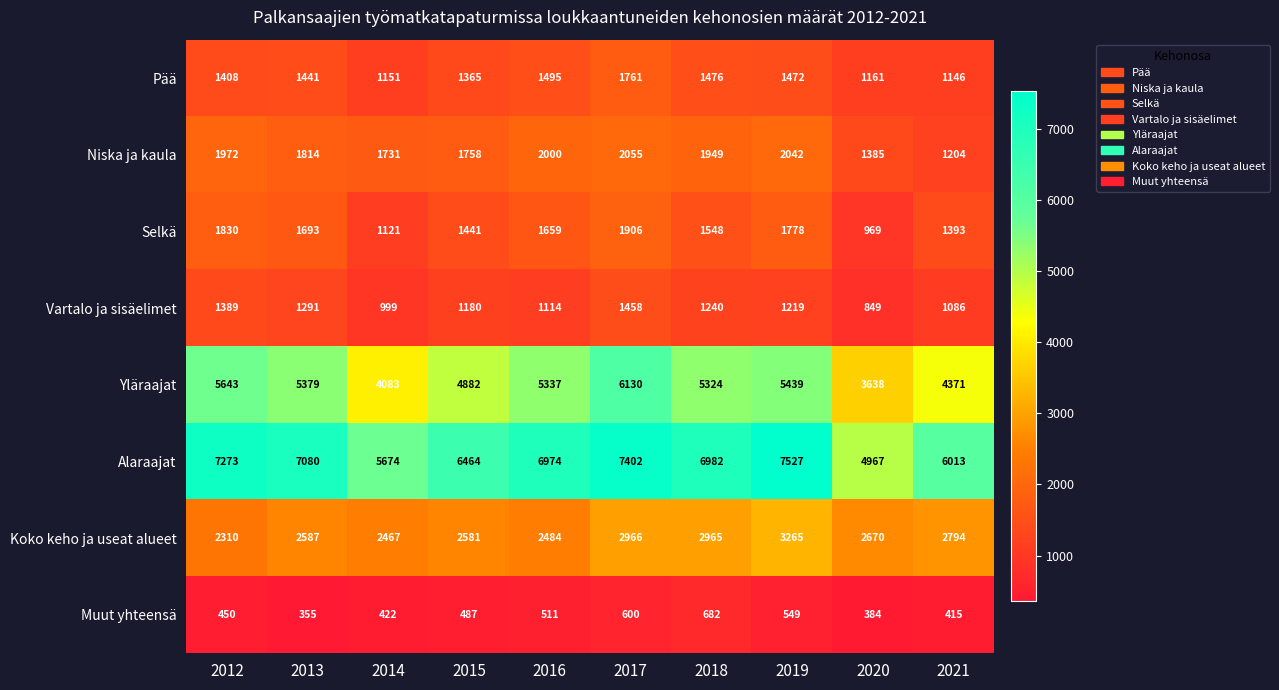

Which series has the widest spread of values?

Alaraajat